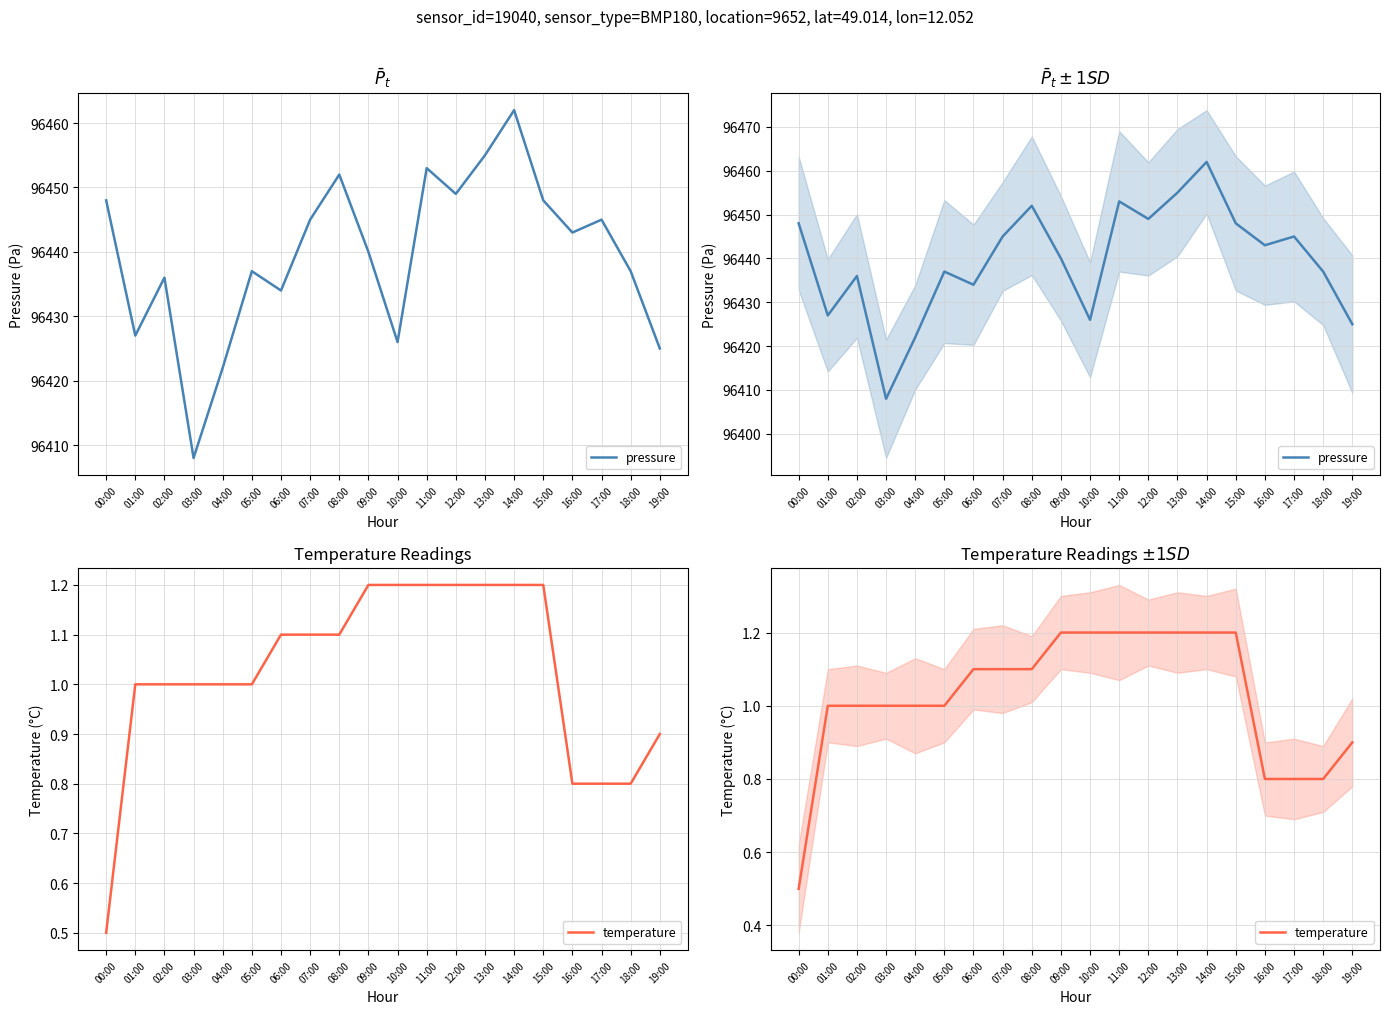

True or false: pressure and temperature cross at least once.

False